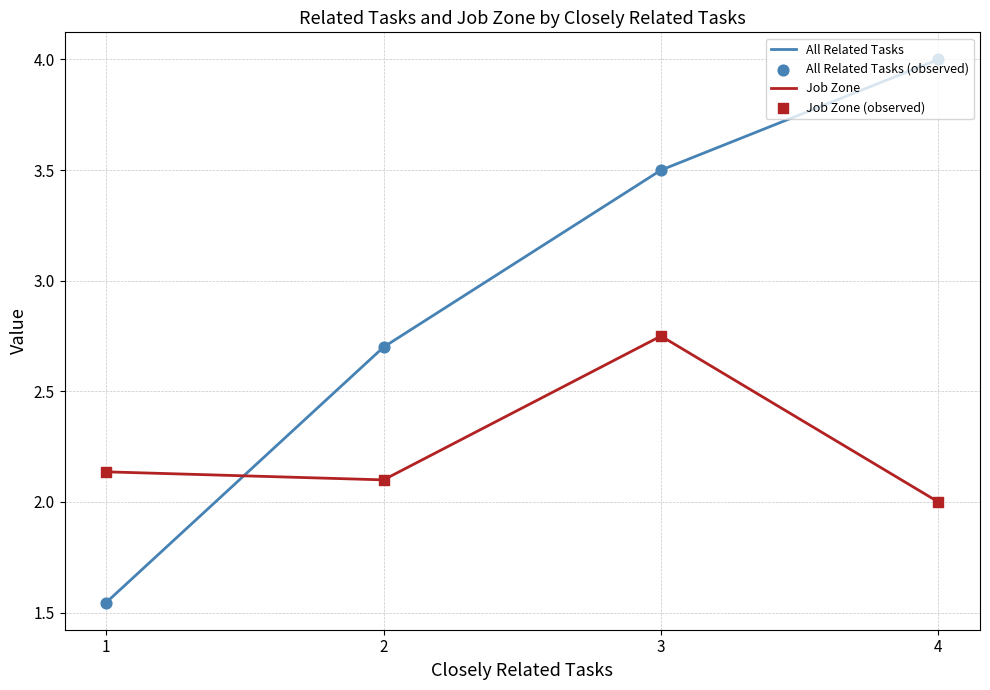

Is the value of Job Zone at 2 greater than the value of Job Zone (observed) at 2?

No